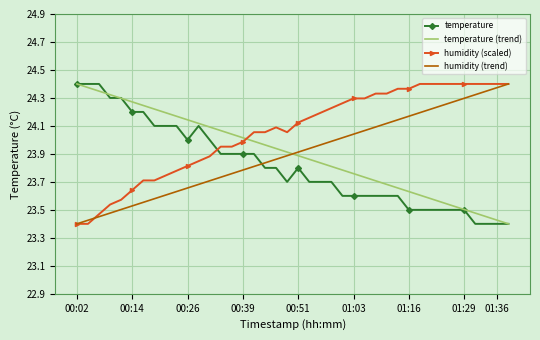

Which series has the largest total across all categories?

humidity (scaled)